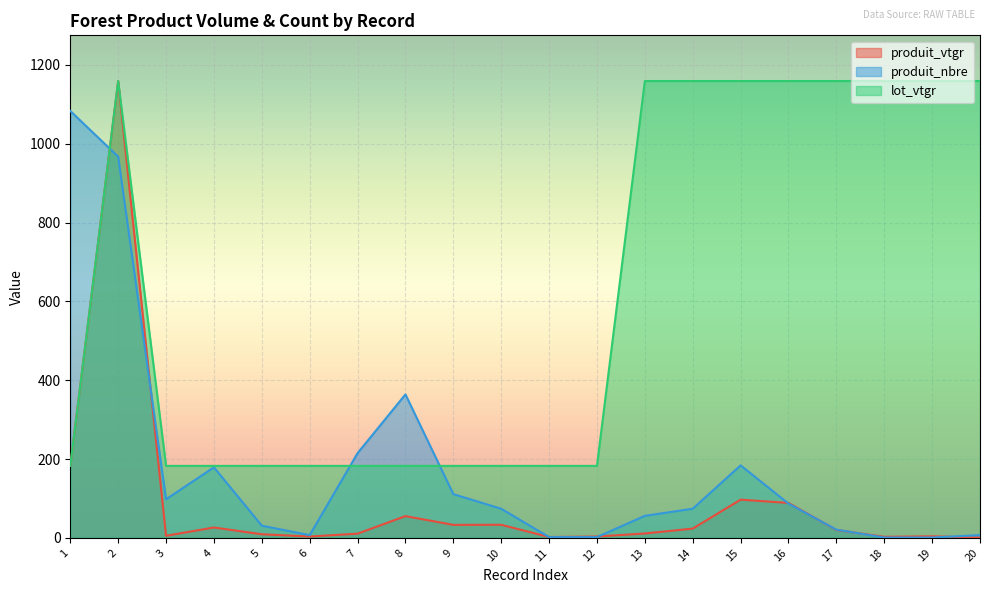

Rank the series by their maximum value, from lowest to highest.

produit_nbre, produit_vtgr, lot_vtgr